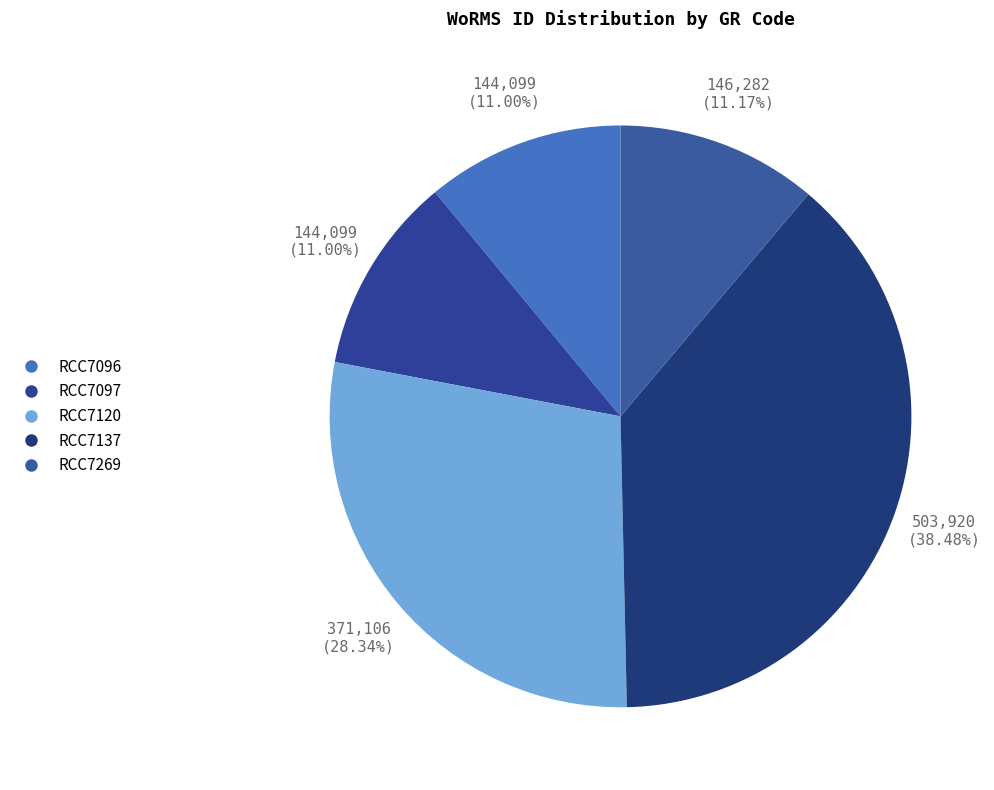

Is it true that RCC7096 is 1% of the pie?

False